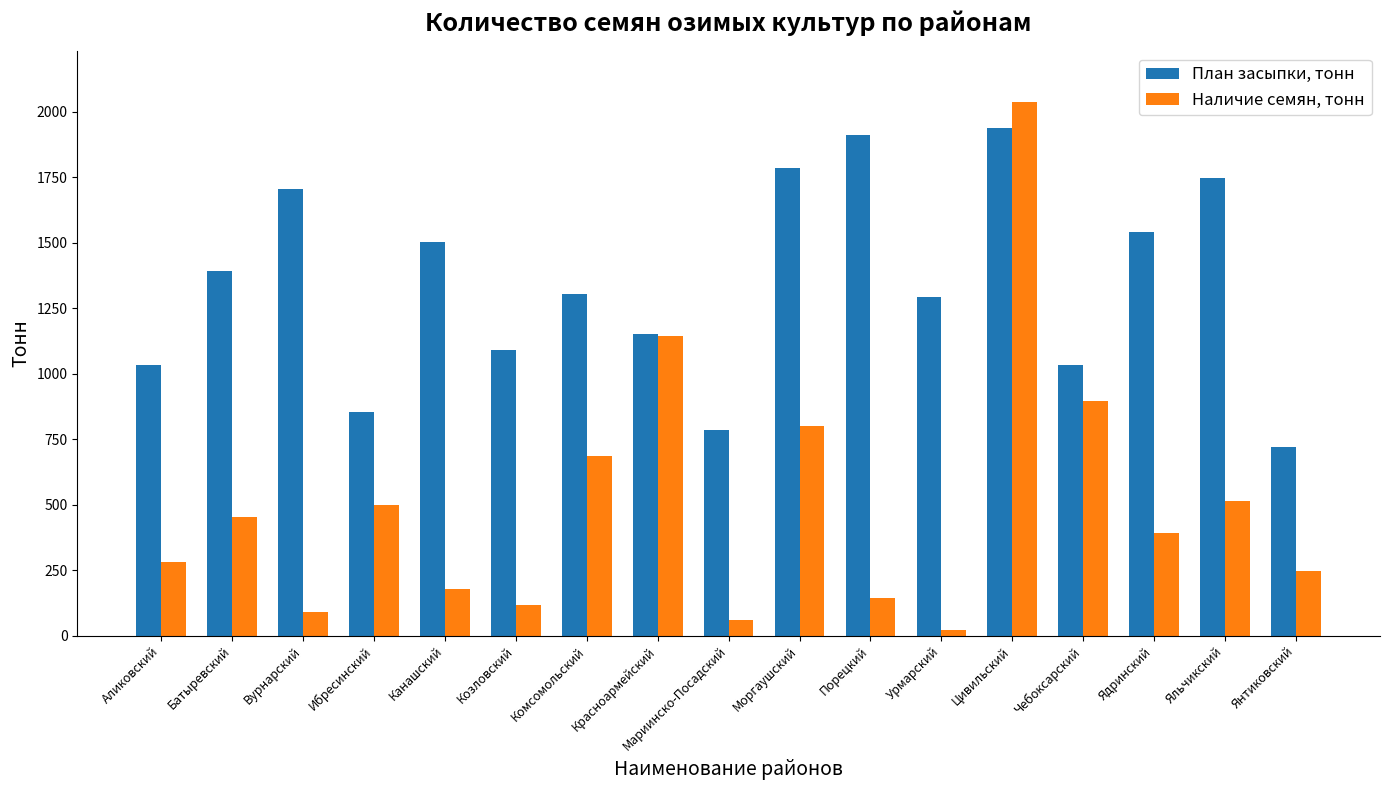

What is the spread (max minus min) of values at Канашский?

1325.0